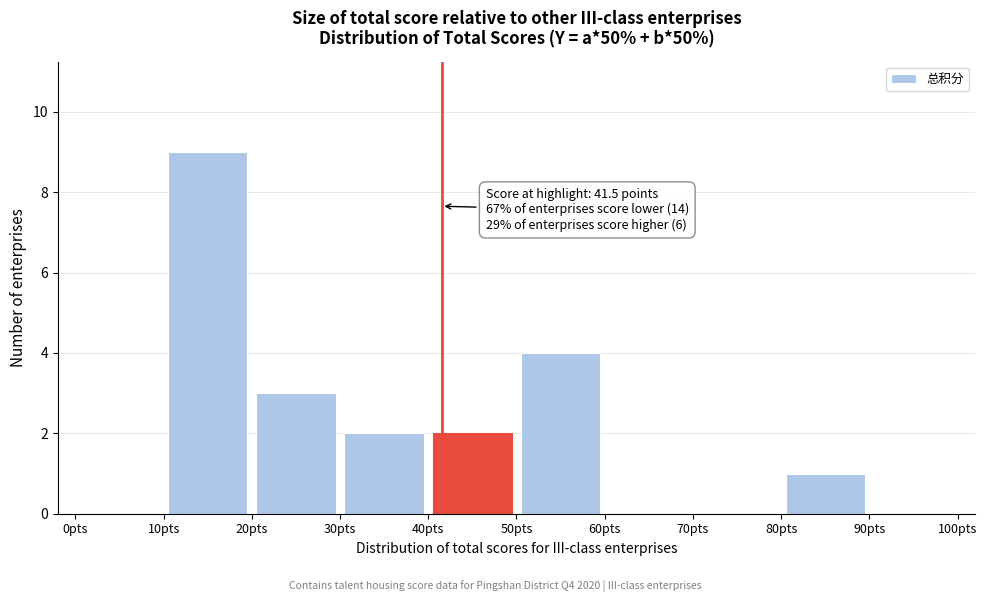

Over which range of the x-axis is the bar tallest?

10 to 20